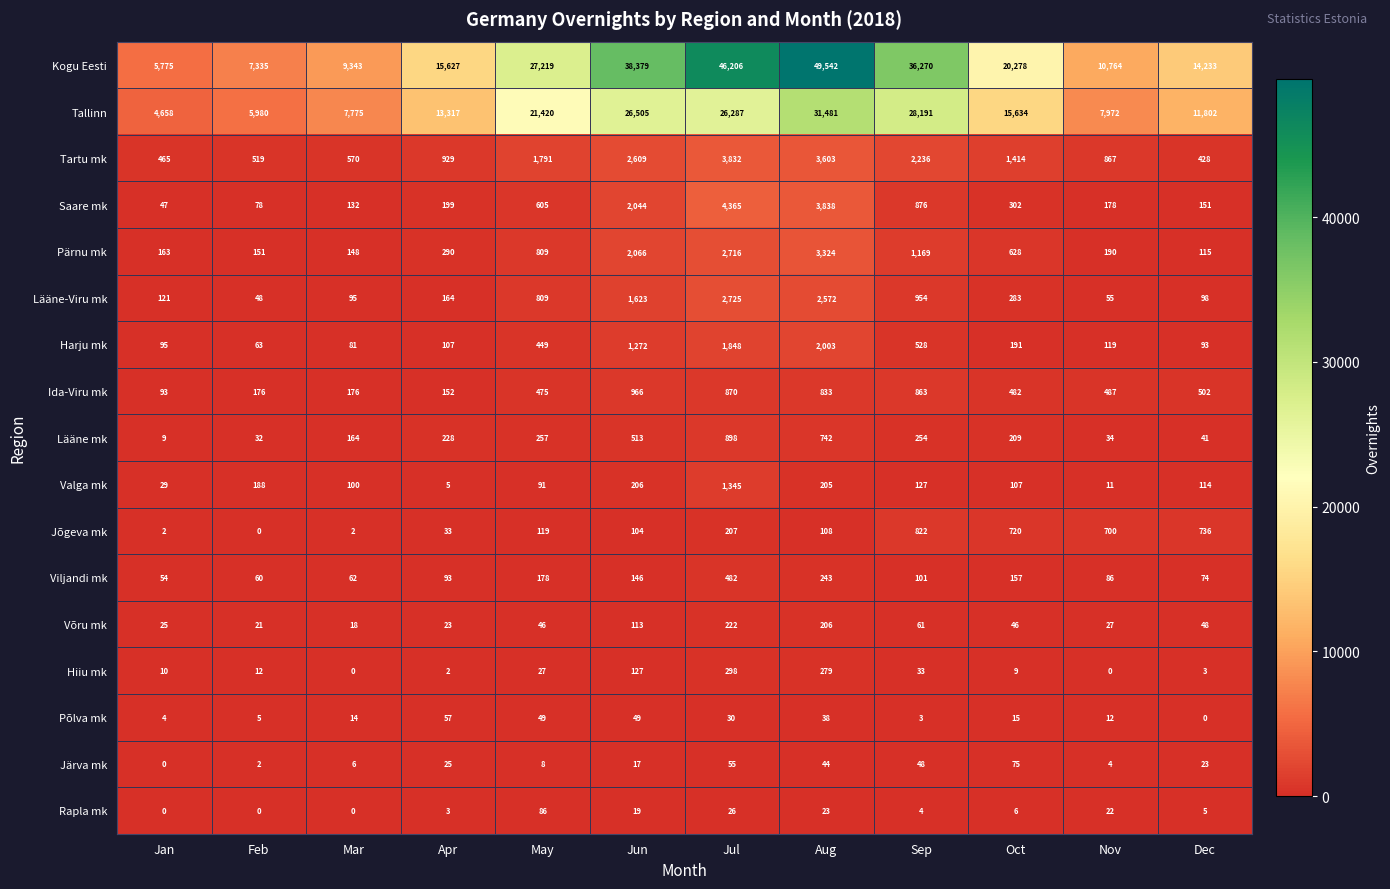

At which category is the sum across all series the highest?

Aug